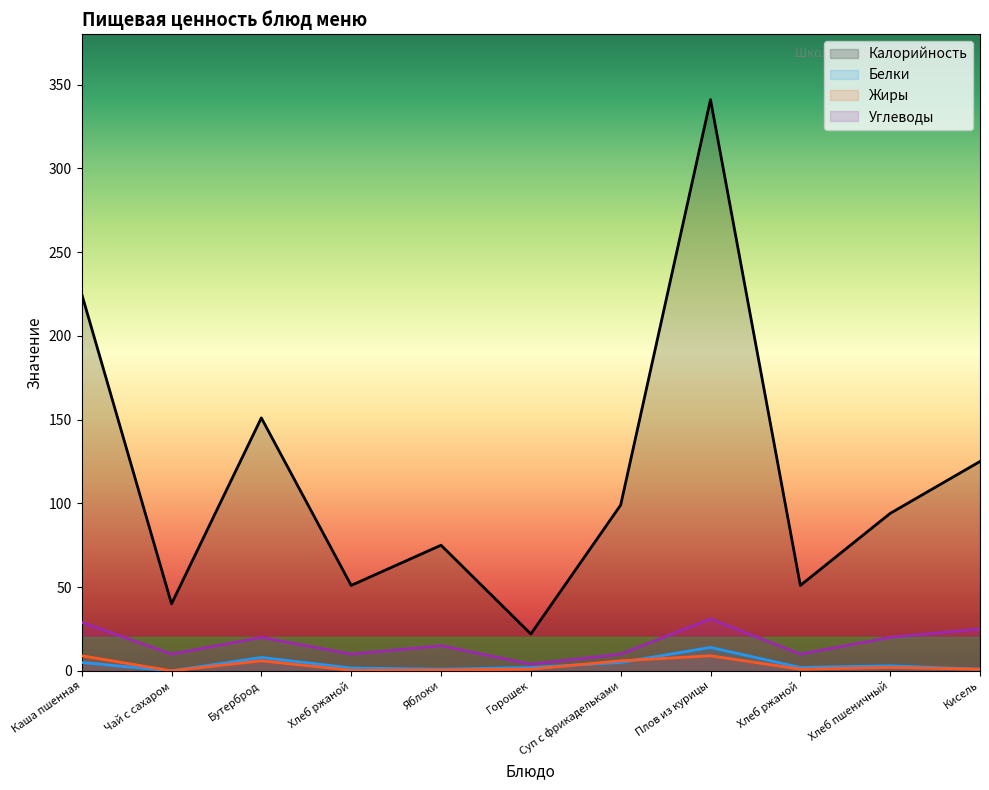

How many data points in Калорийность are above 94?

5